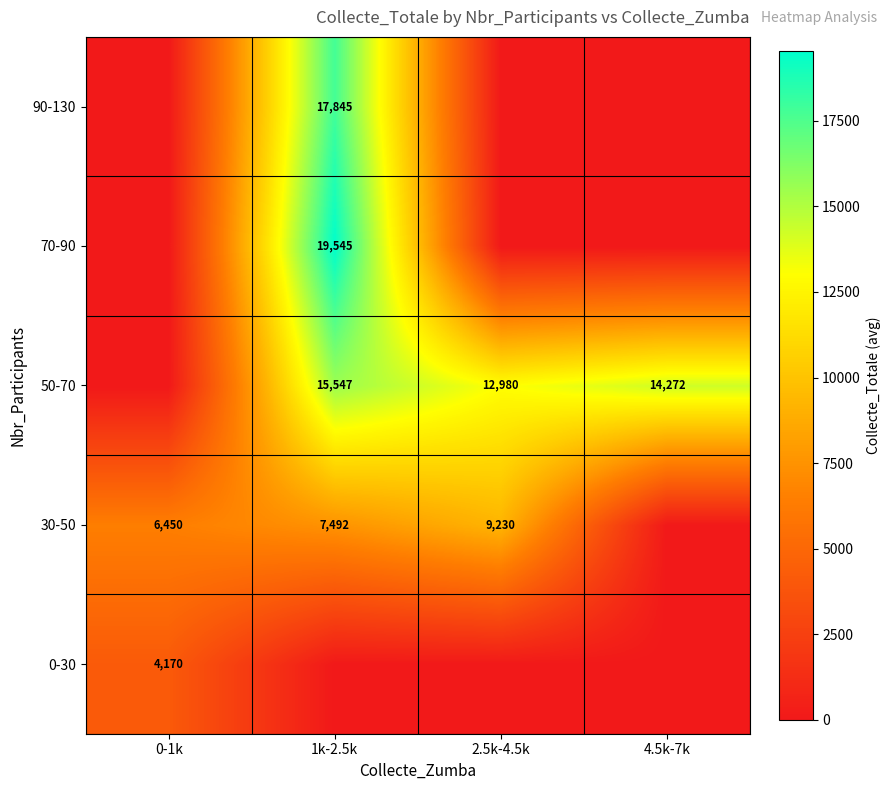

Is it true that 70-90 equals 25983 at 1k-2.5k?

False